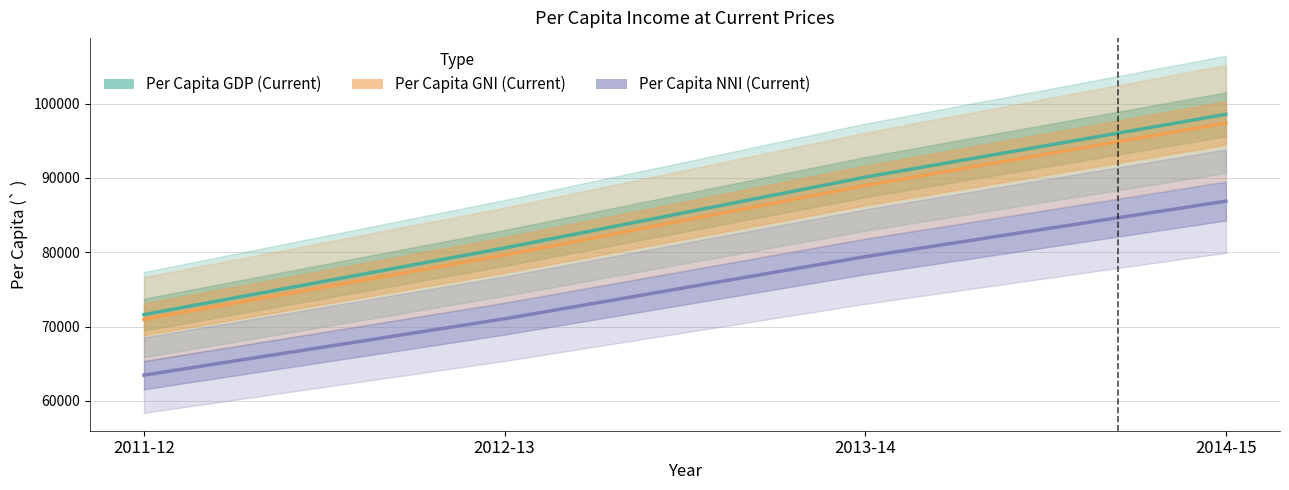

Which category has the highest value across all series?

2014-15